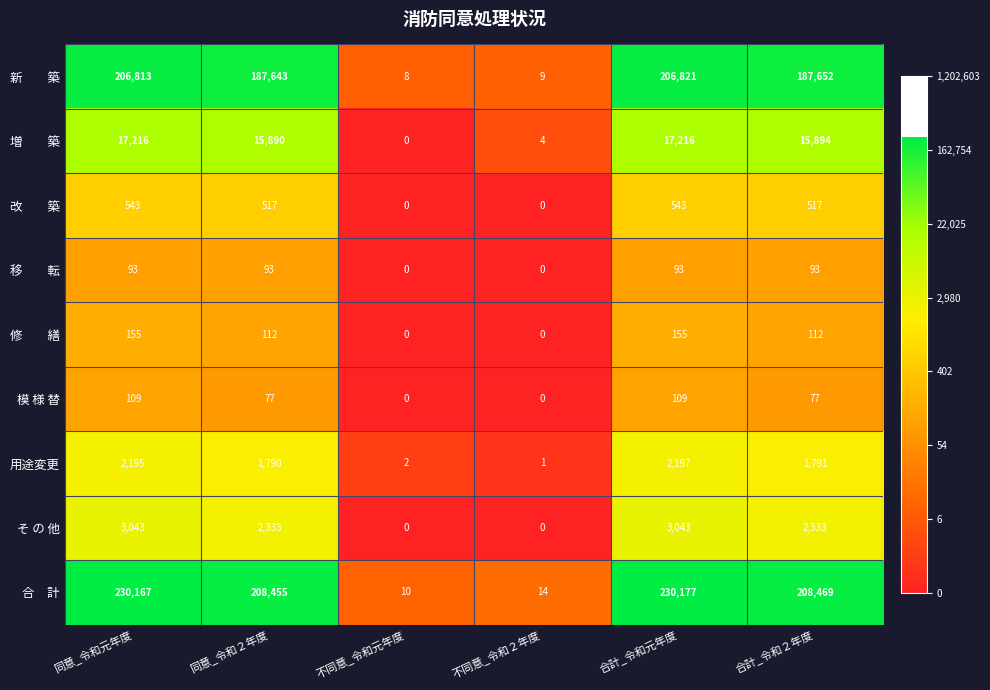

What is the approximate value of 用途変更 at 同意_令和元年度, to the nearest 50?

2200